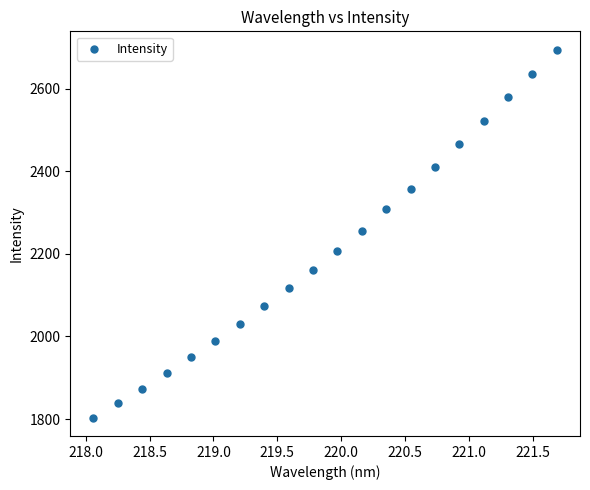

What is the range of Y values (max minus min)?

890.5